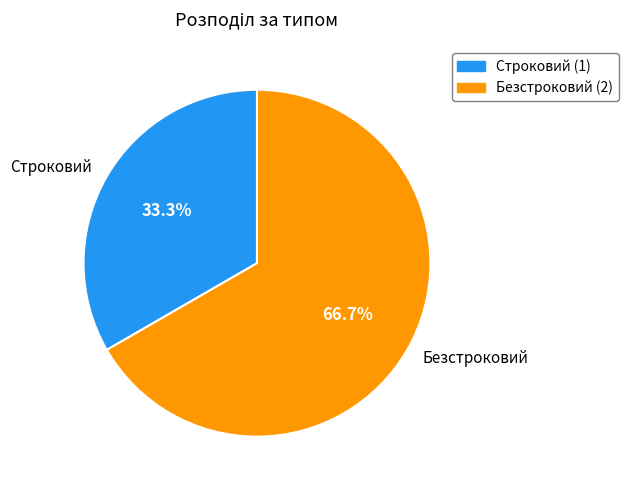

Which category has the smallest portion of the pie?

Строковий